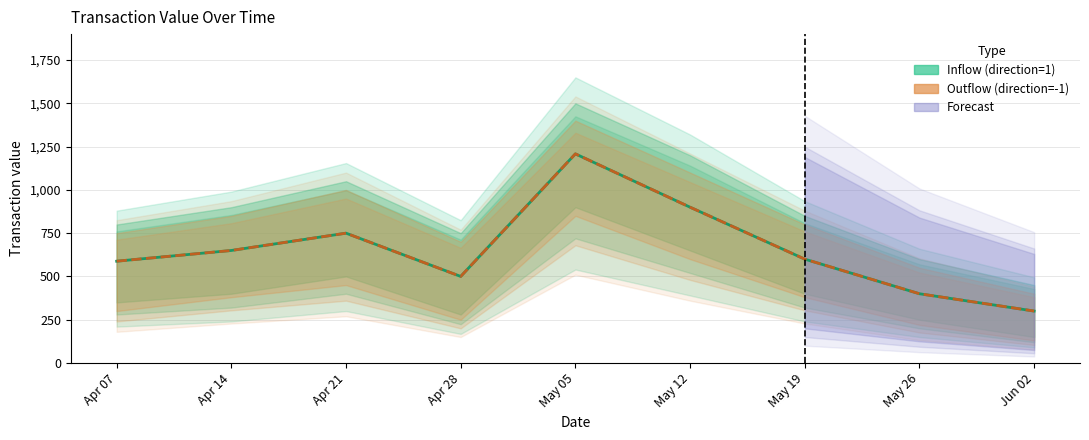

At which category does Inflow (direction=1) reach its first local valley?

Apr 28